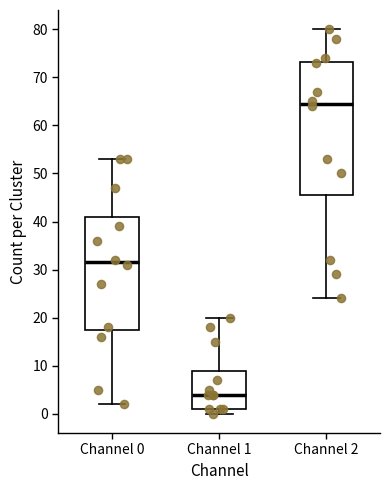

Which box is the tallest, from its lower edge to its upper edge?

Channel 2